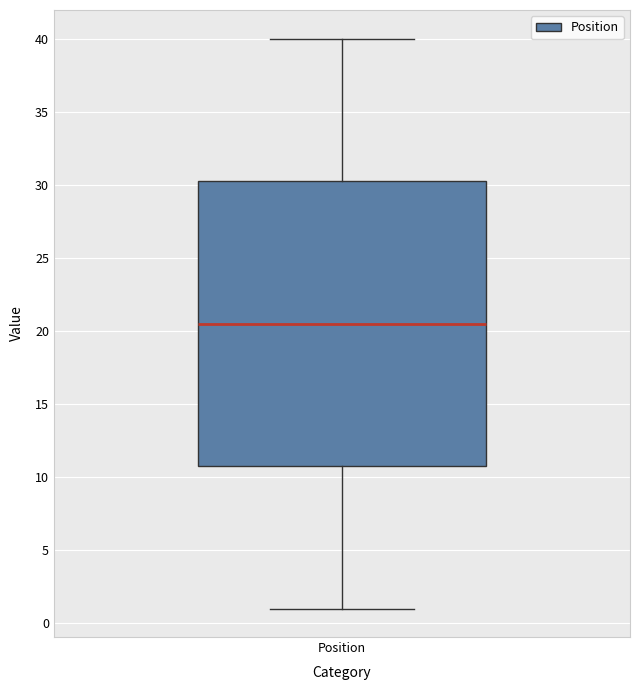

Read this box plot against the y-axis: the position of the median line, the range covered by the box, and the ends of both whiskers. The values are not printed on the chart, so give them approximately, as read against the axis.

median 20.5, box 11.0 to 30.5, whiskers 1.0 to 40.0